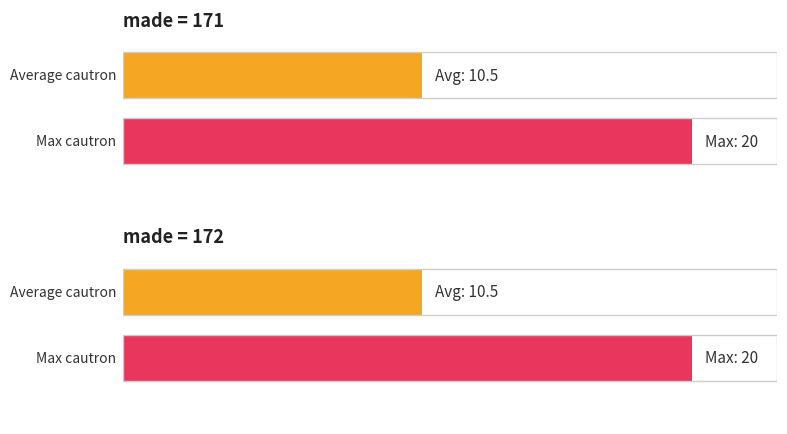

Is the value of 172 at 6 greater than the value of 171 at 4?

Yes